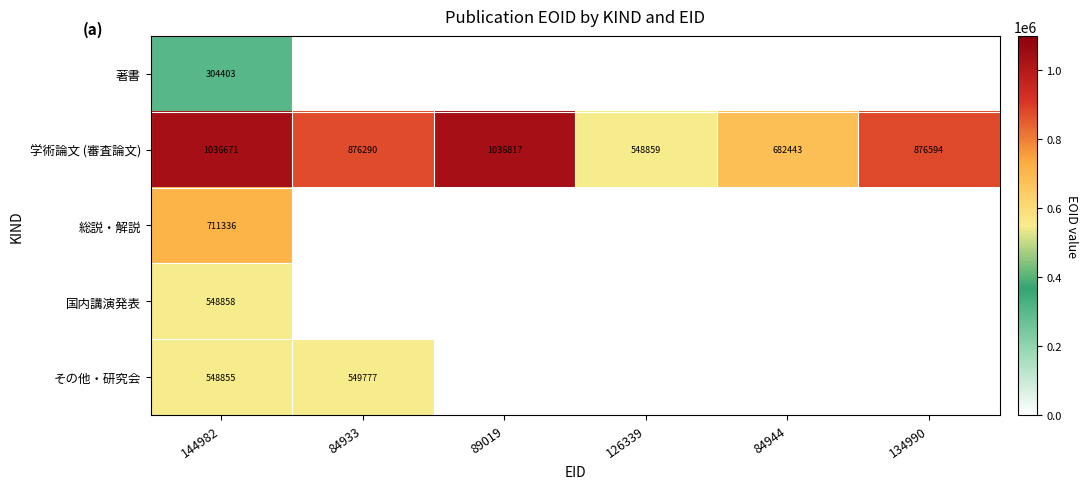

Where is 学術論文 (審査論文) nearest to the value 792838?

84933